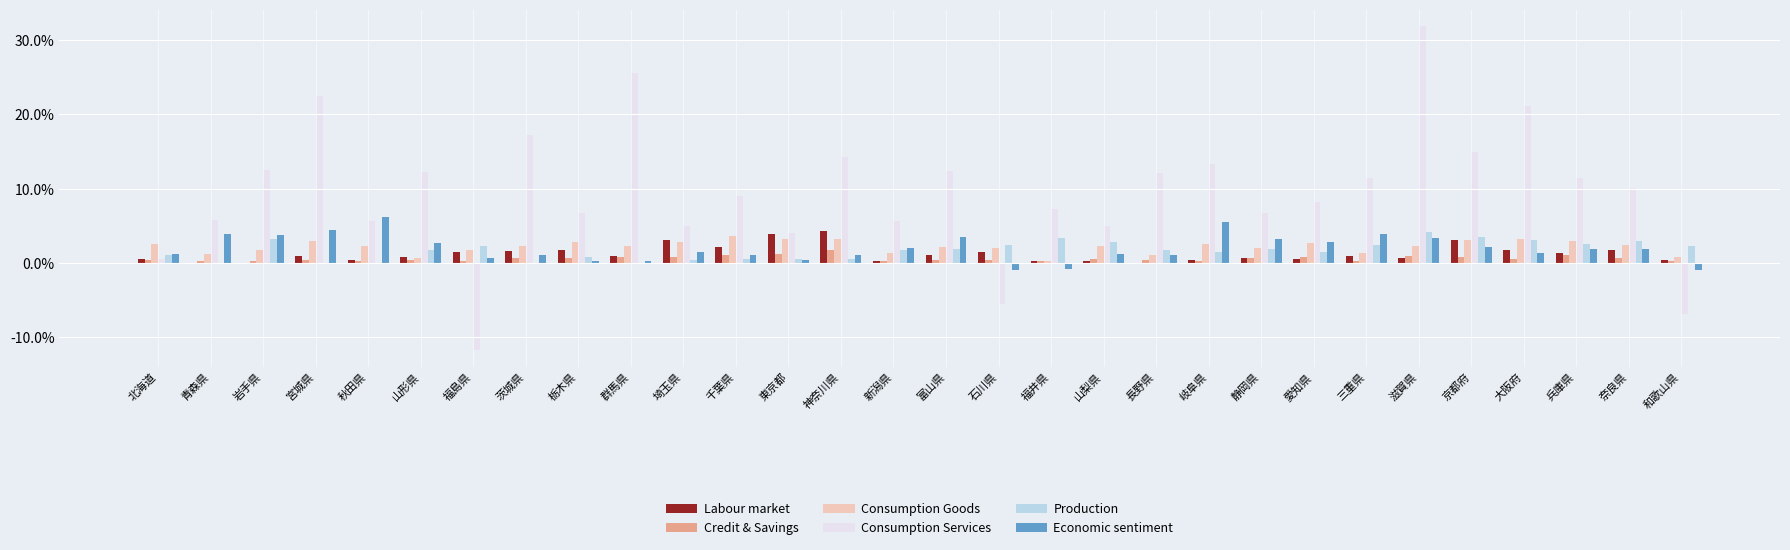

The value of Labour market at 茨城県 is 0.0. True or false?

False